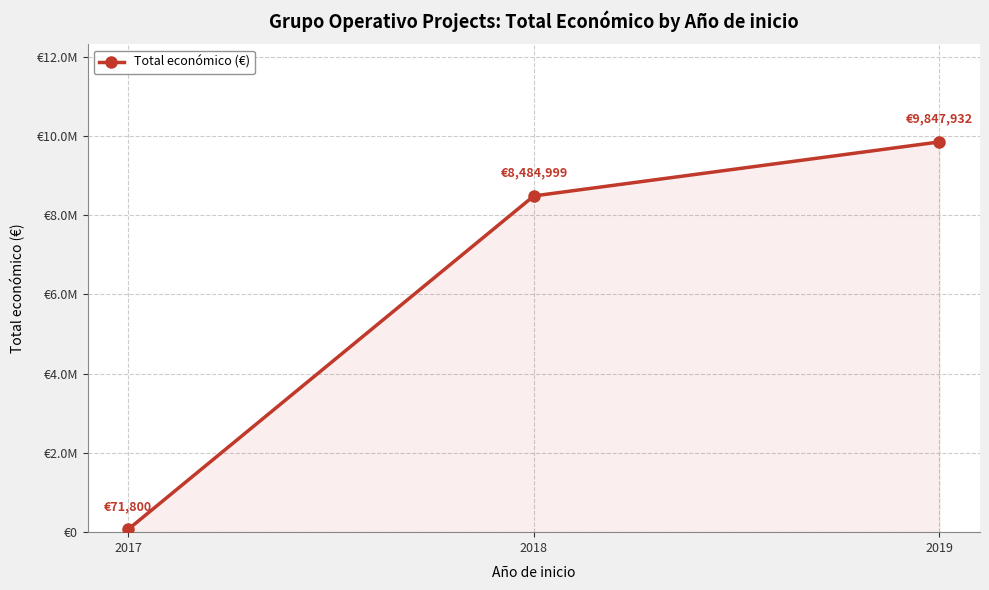

What is the difference between the values at 2019 and 2017?

9776132